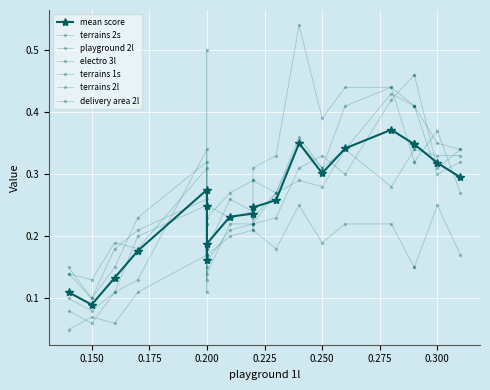

How many intersections are there between terrains 1s and terrains 2l?

6